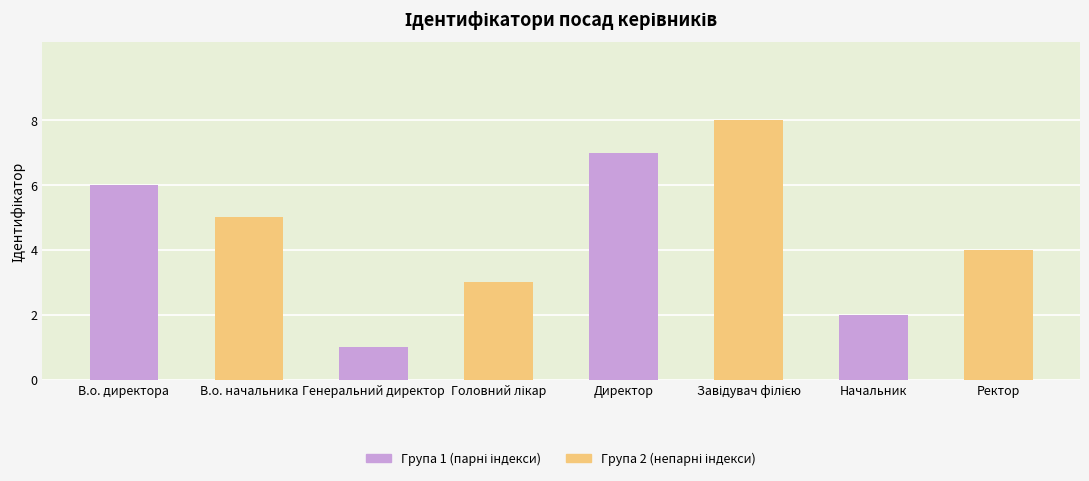

At which category is the sum across all series the highest?

Директор